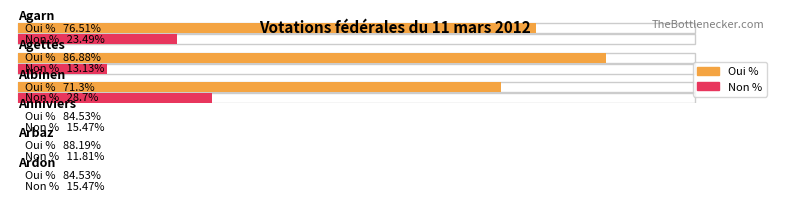

How many values in the Oui % series exceed 84?

4